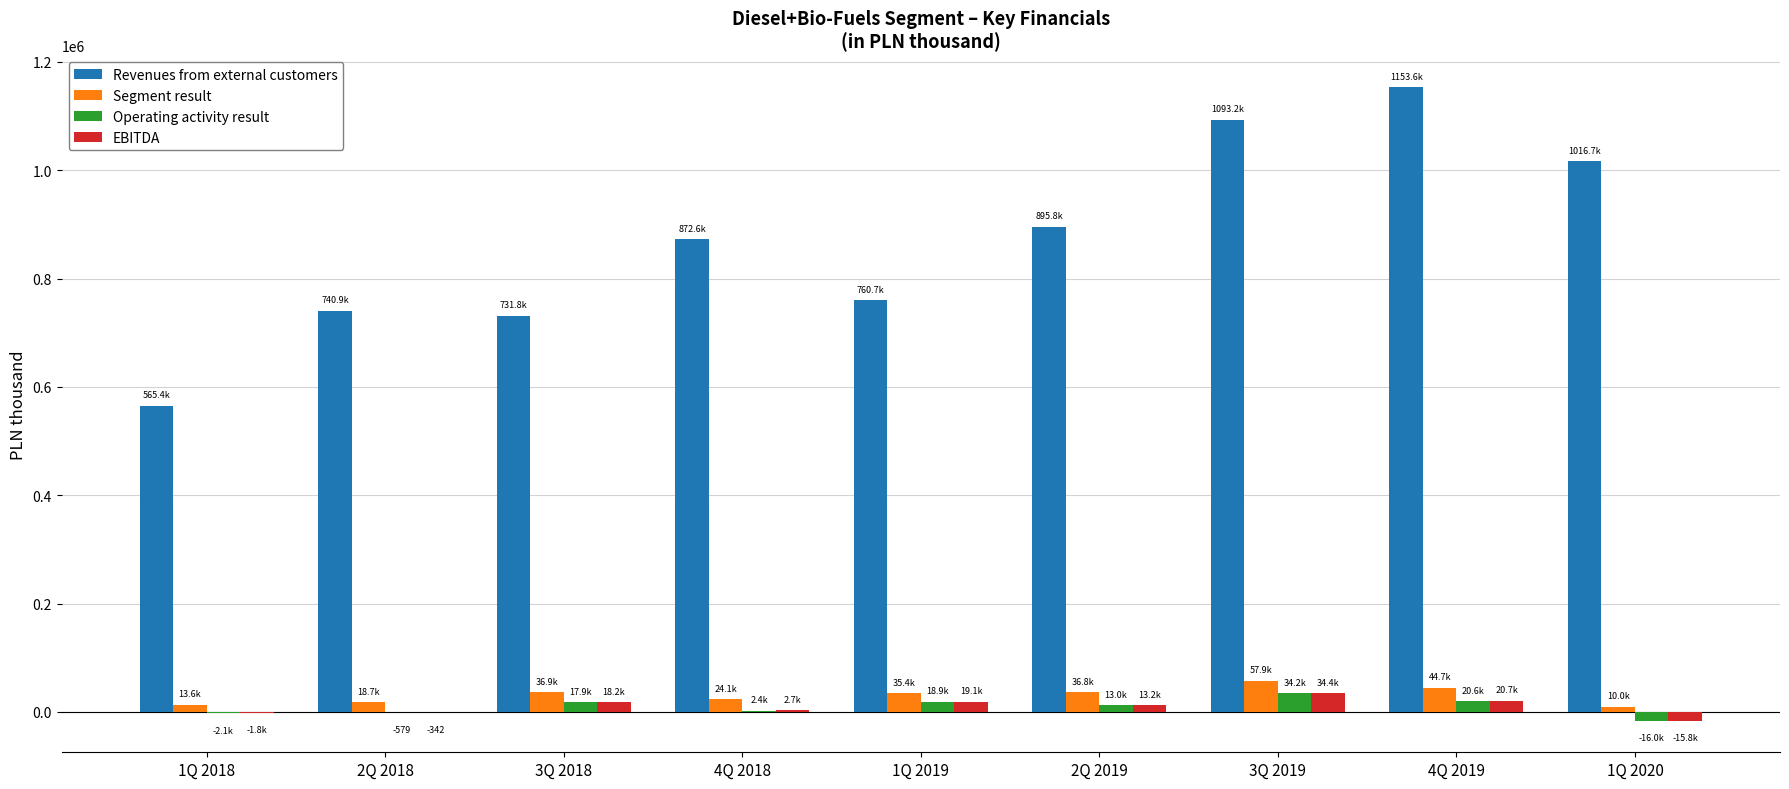

What is the greatest value displayed?

1153595.0